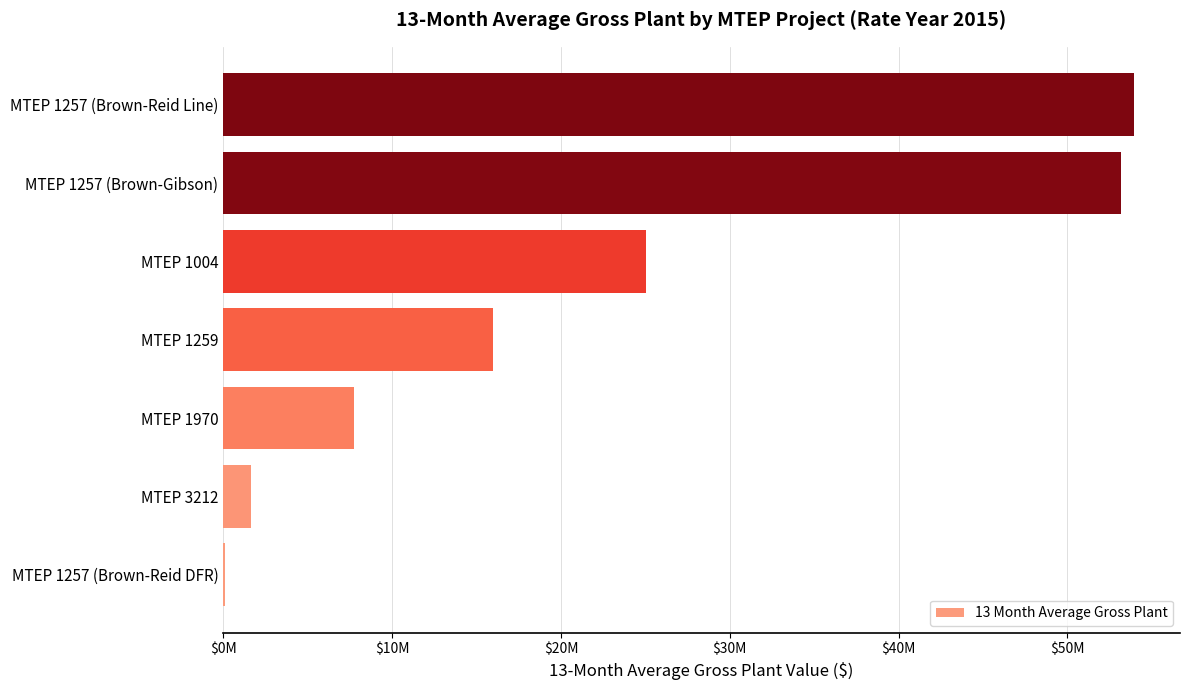

Are the bars horizontal?

Yes